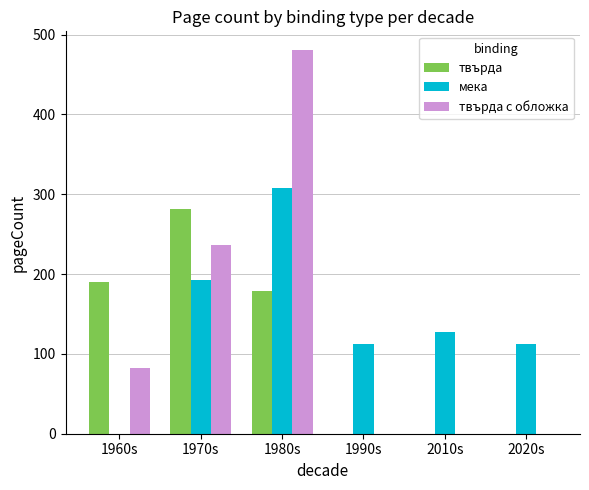

Is the value of твърда at 2010s greater than the value of твърда с обложка at 1980s?

No